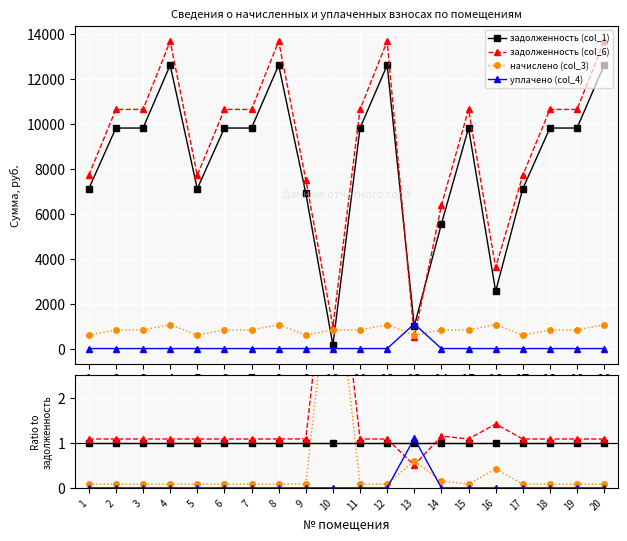

Which series has the largest total across all categories?

задолженность (col_6)